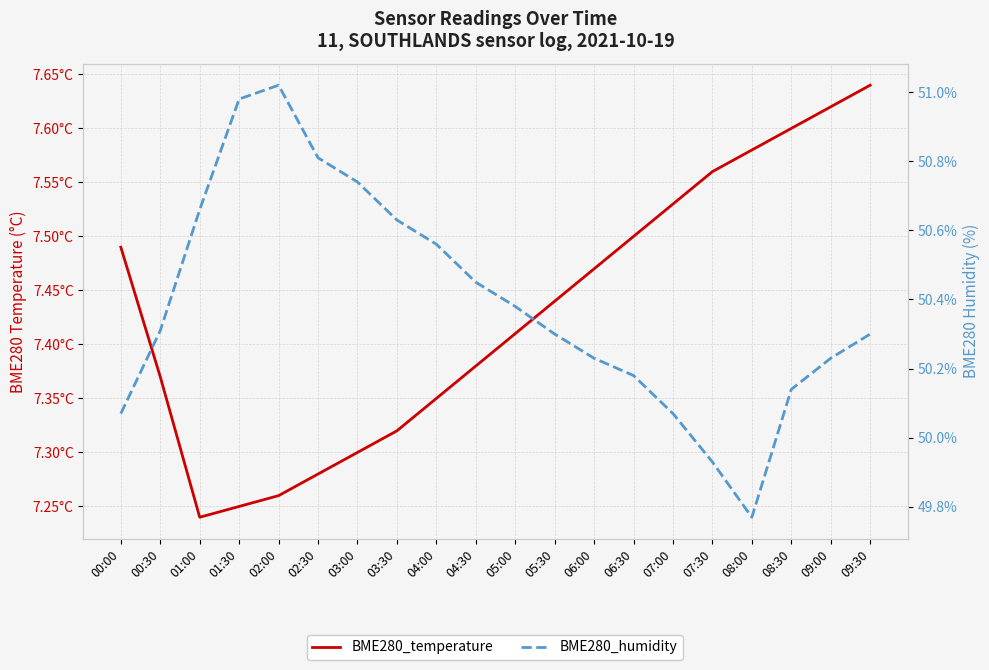

What is the lowest value of the BME280_temperature series?

7.2